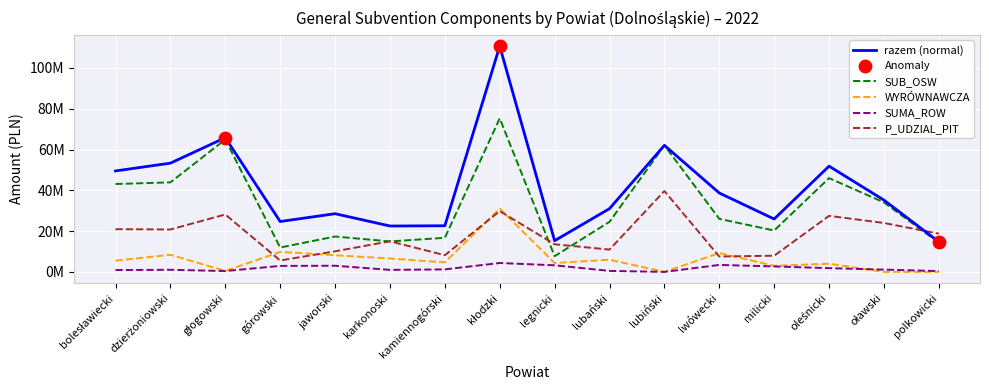

At how many categories does at least one series exceed 26426338?

10